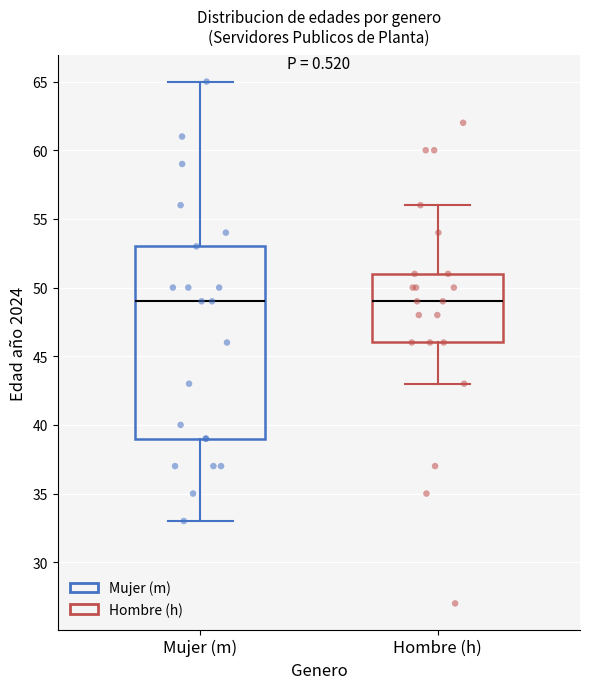

Comparing the boxes themselves (not the whiskers), which one is the tallest?

Mujer (m)